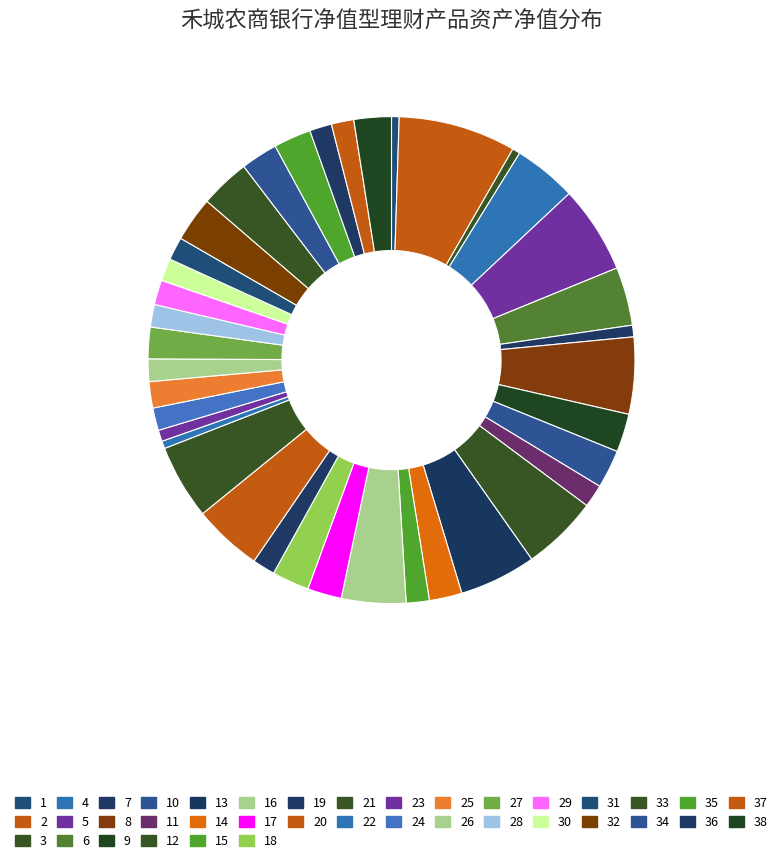

To the nearest percent, what is the difference between the largest and smallest slice percentages?

7%